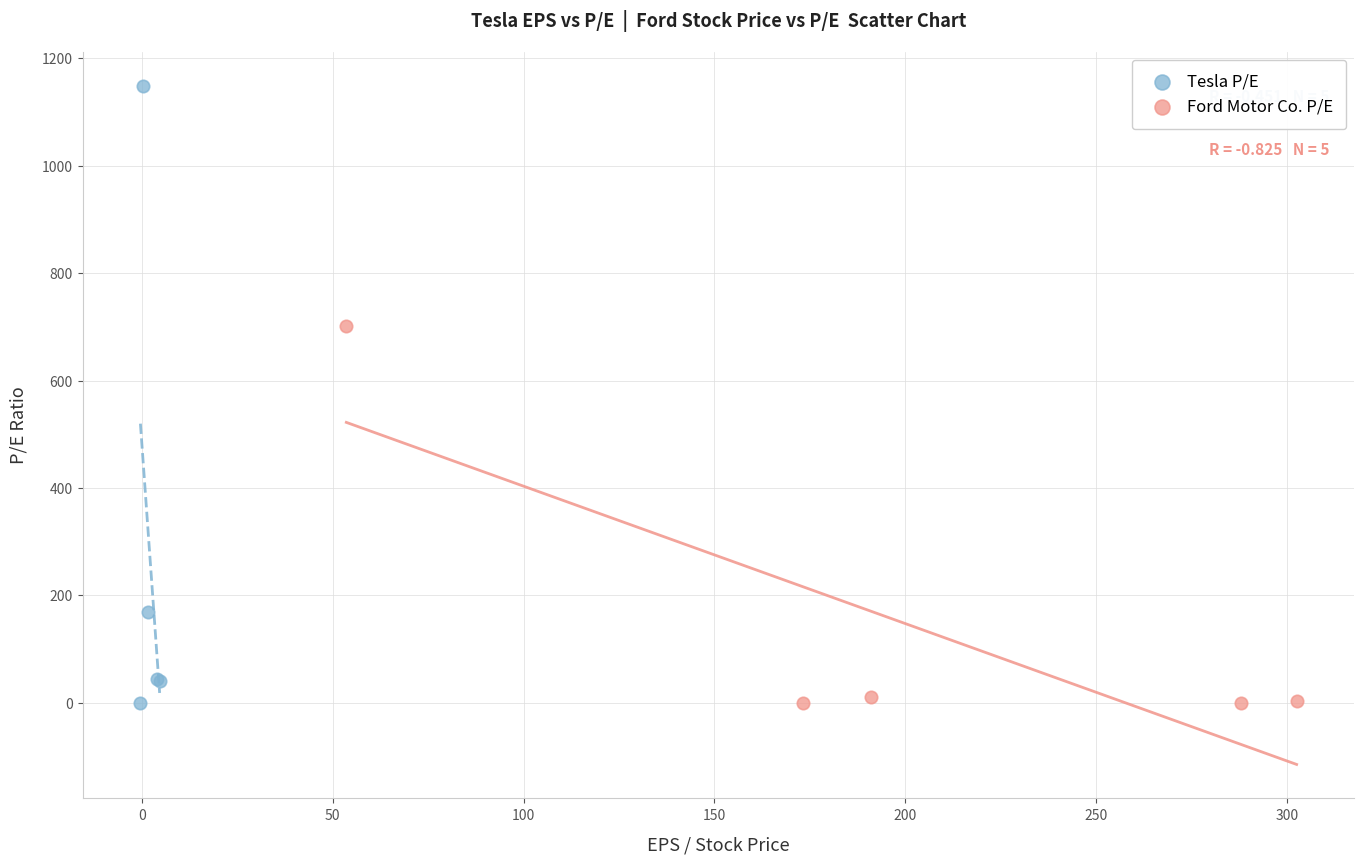

Which series has the largest Y range (max minus min)?

Tesla P/E